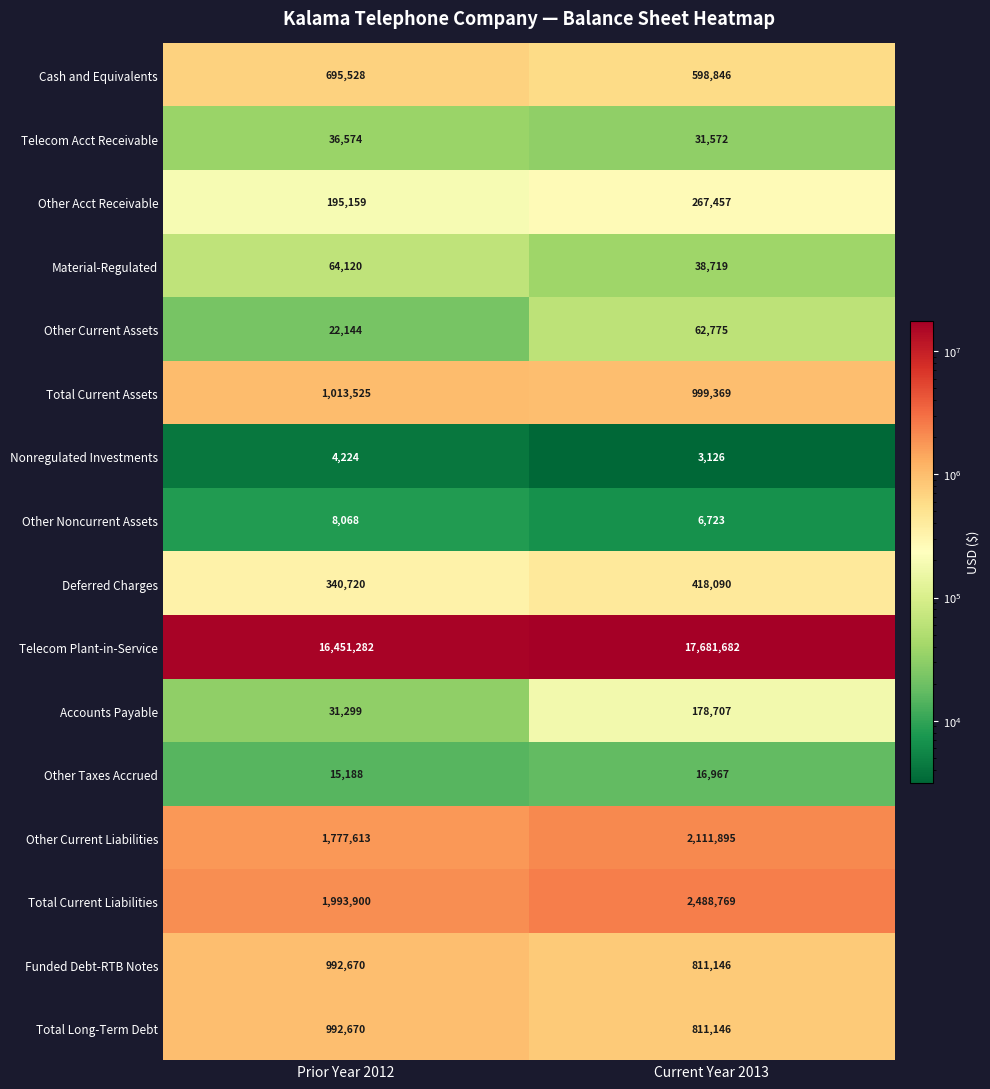

What is the sum of the Other Taxes Accrued values at Current Year 2013 and Prior Year 2012?

32155